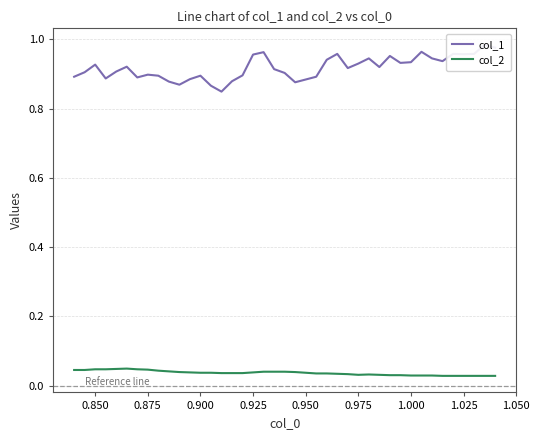

At how many categories does at least one series exceed 0?

40